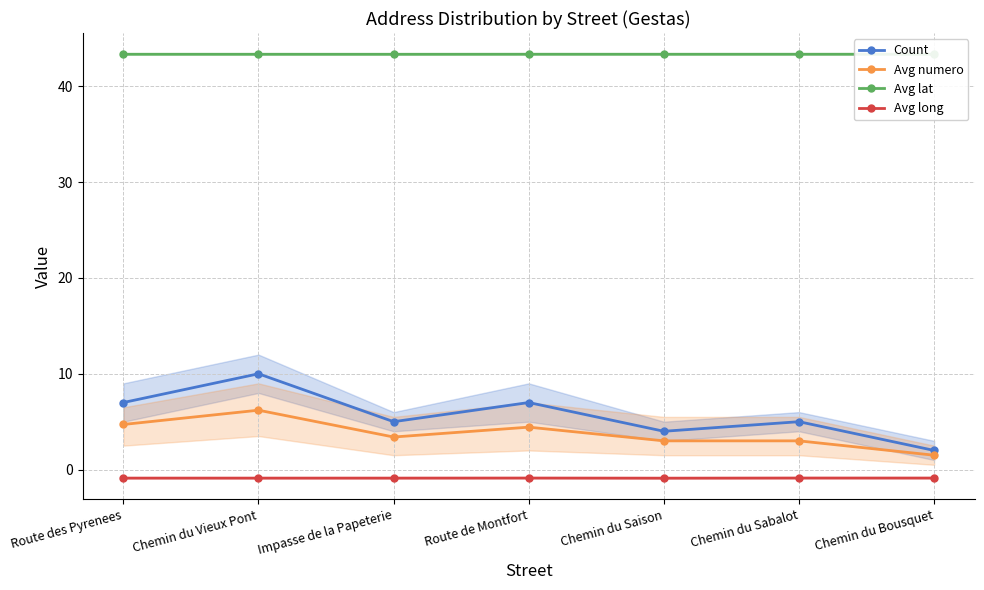

Which series has the largest total across all categories?

Avg lat